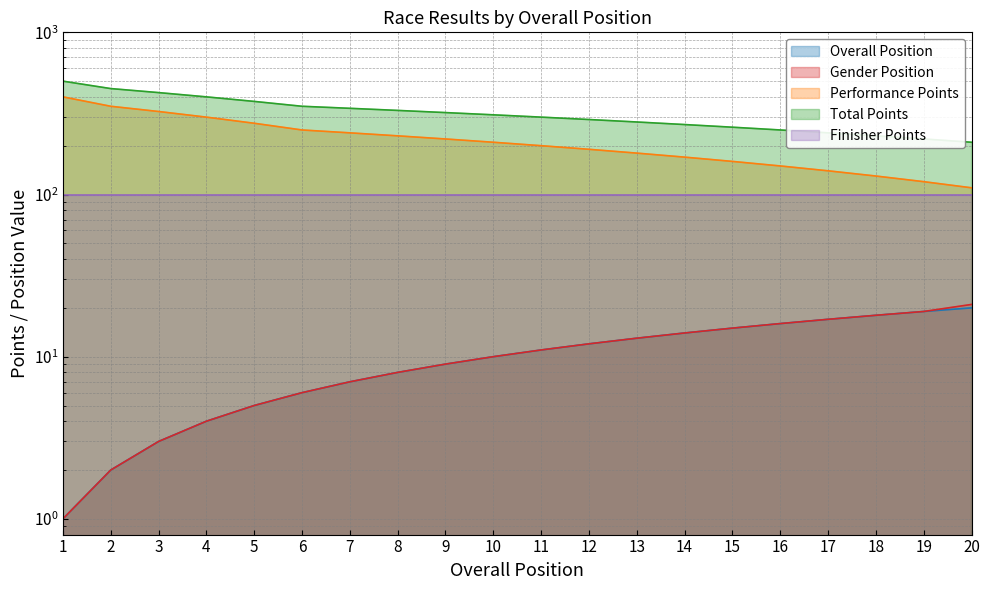

At which label is Performance Points closest to 255?

6